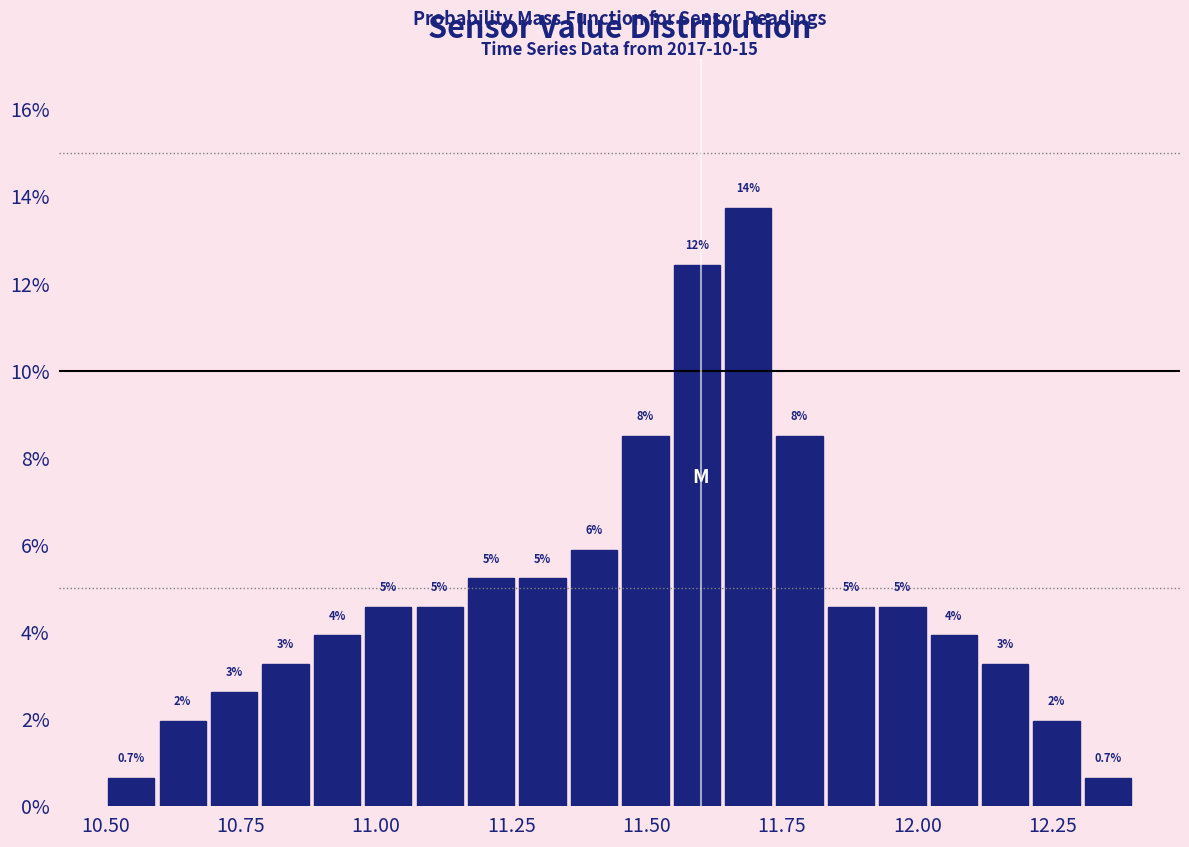

Read against the x-axis, roughly where is the centre of the tallest bar?

11.70